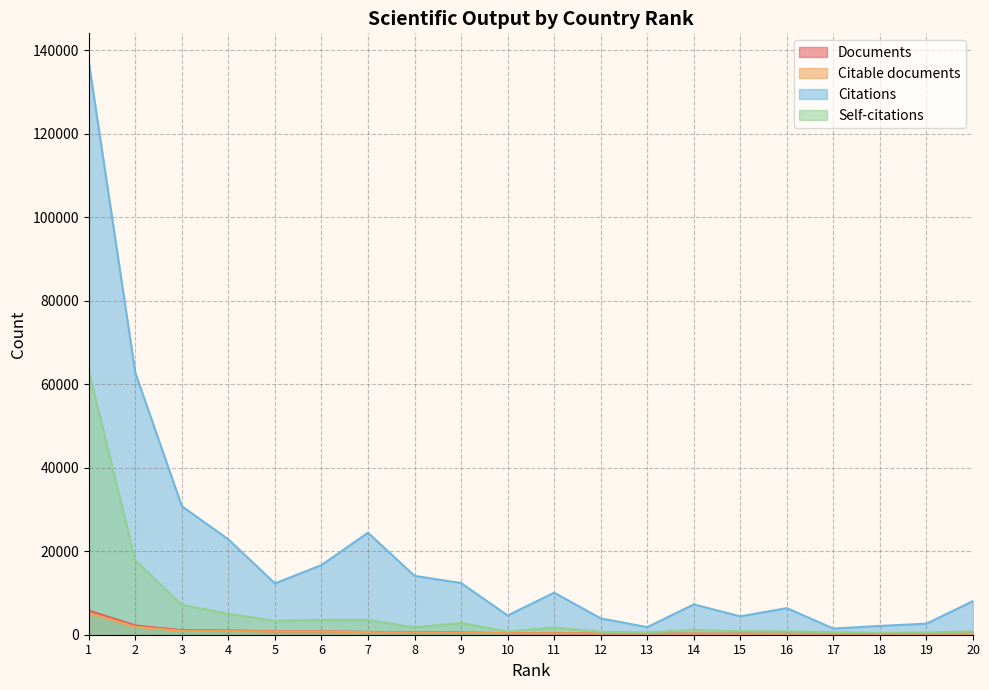

Does the chart display data point markers on the line(s)?

No